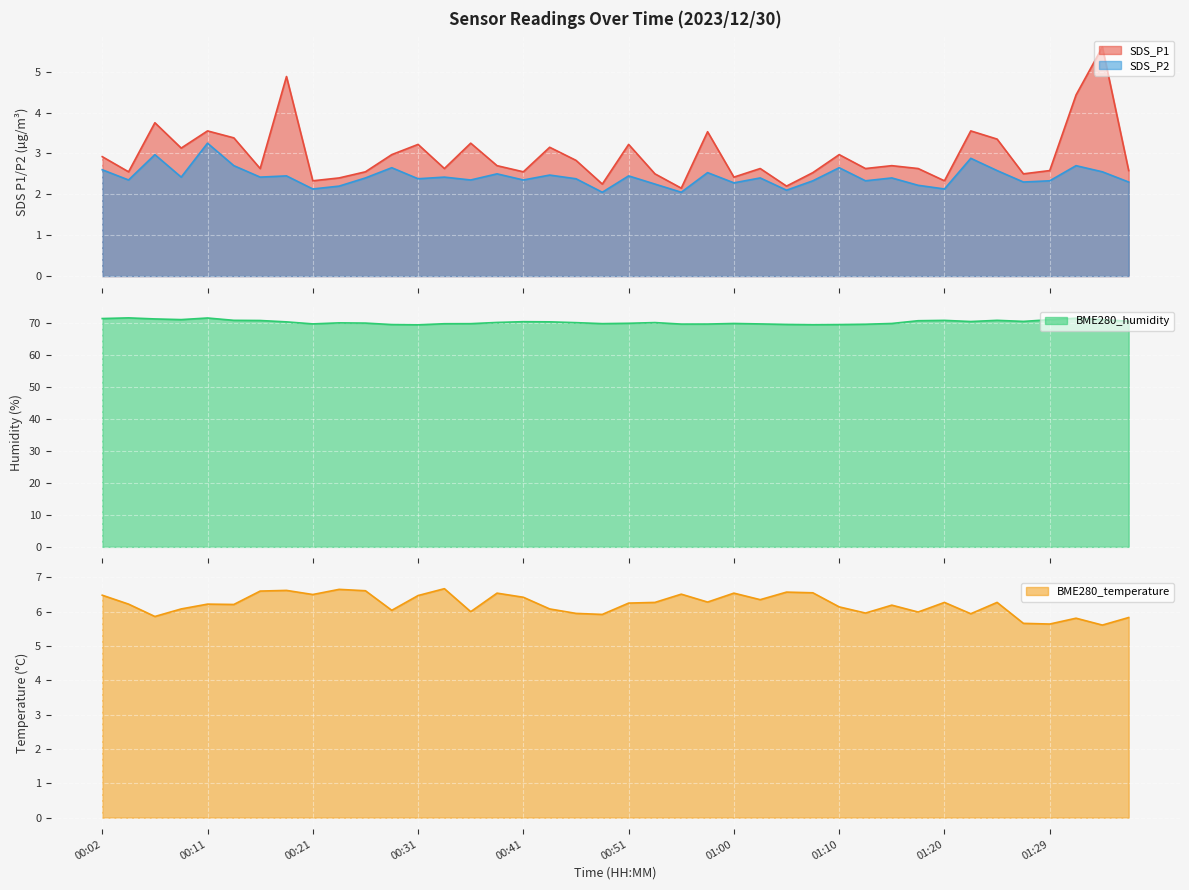

True or false: BME280_humidity and SDS_P1 intersect in this chart.

False